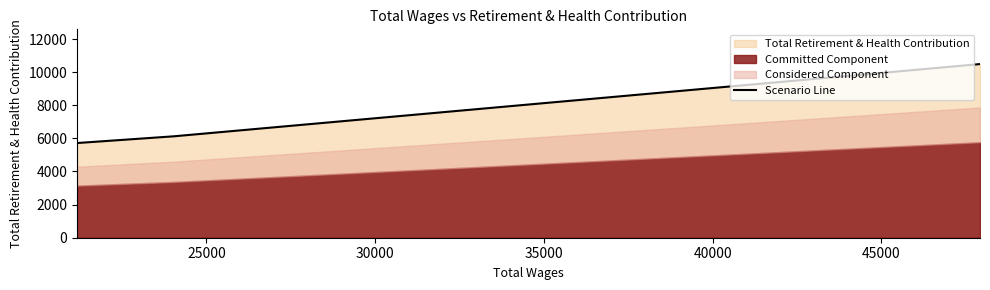

What is the smallest value displayed?

5719